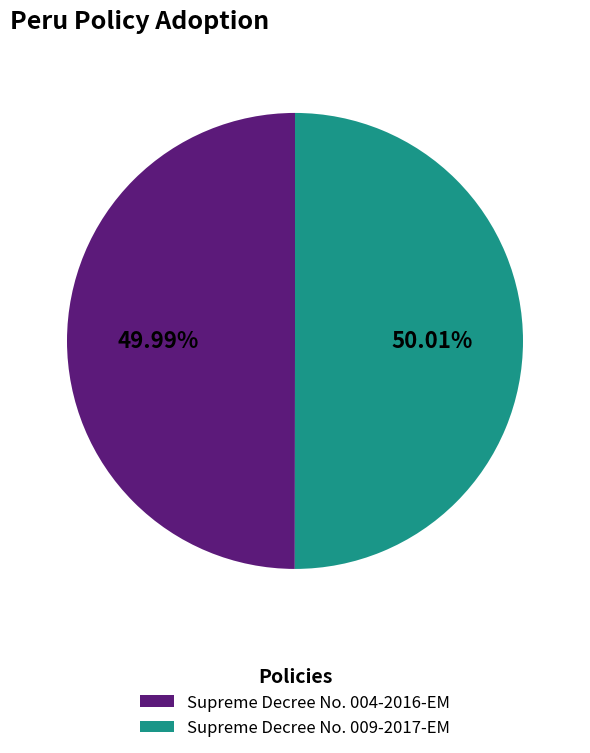

What percentage is NOT represented by Supreme Decree No. 004-2016-EM?

50.0%